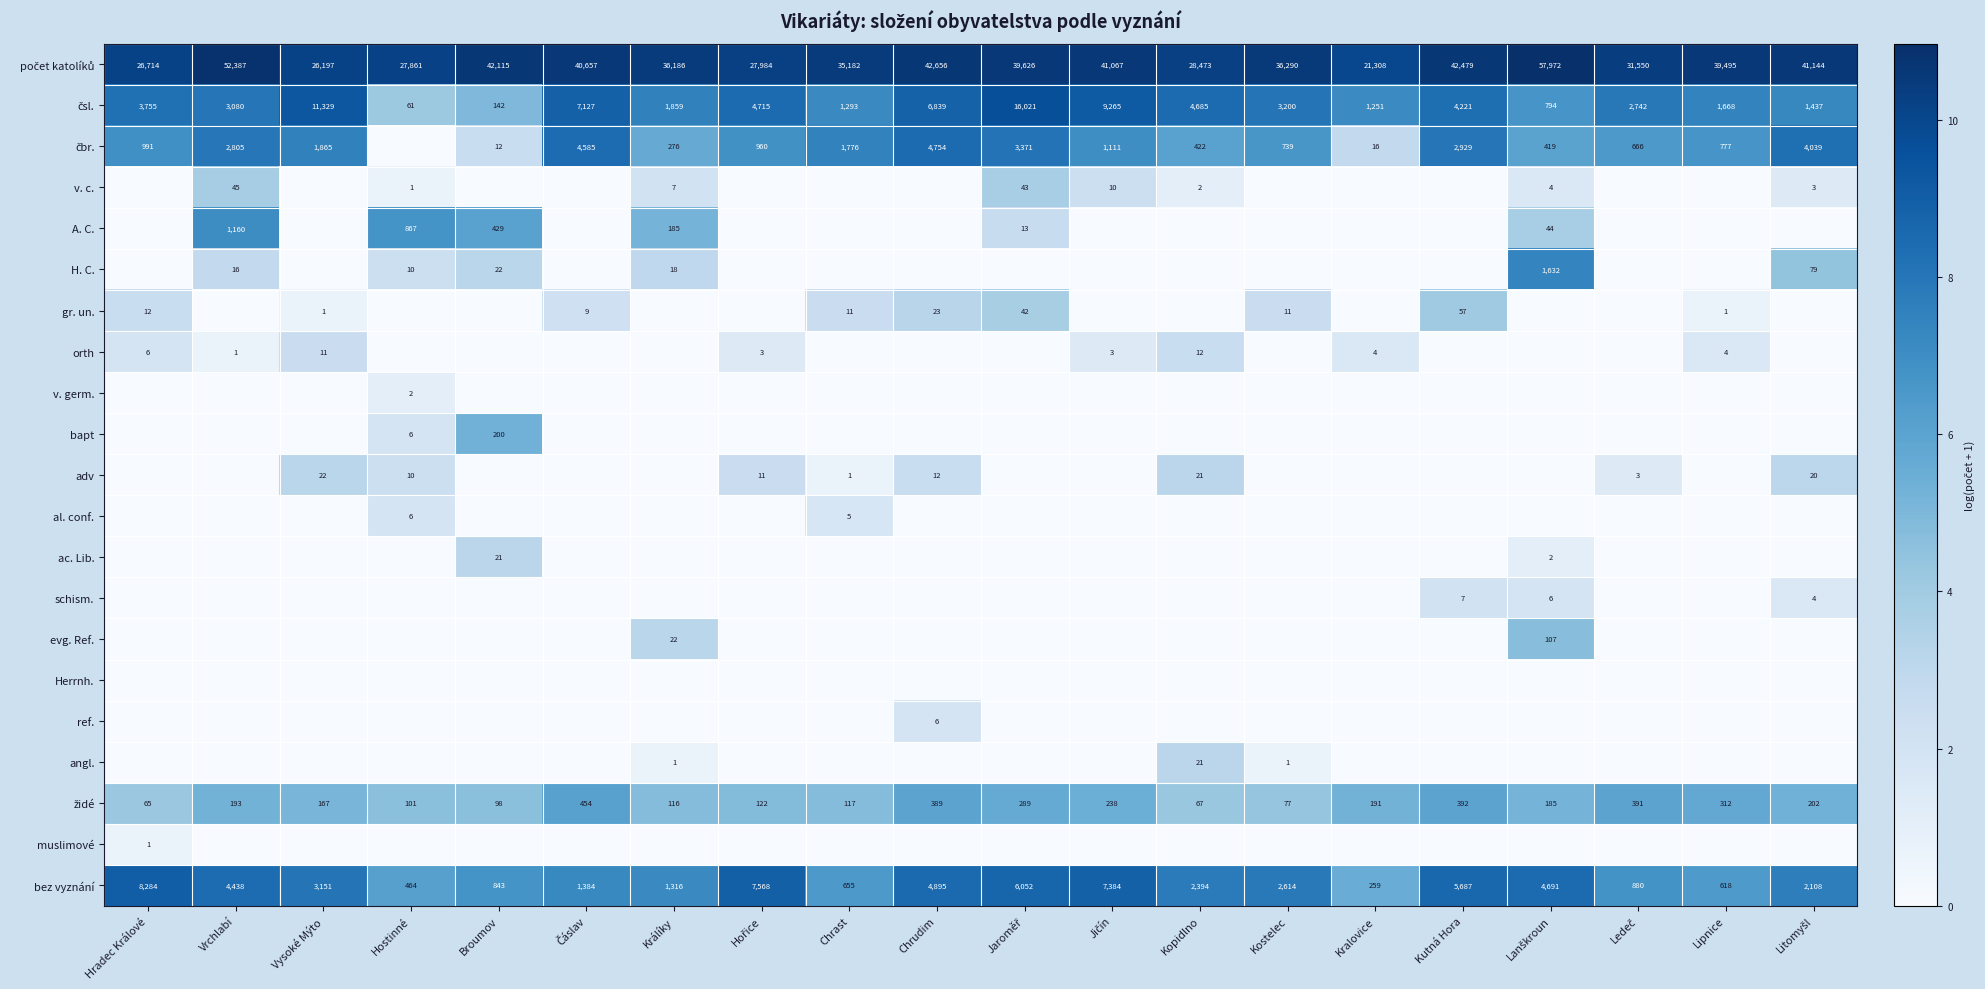

Which has a higher value, Lanškroun or Kopidlno?

Lanškroun